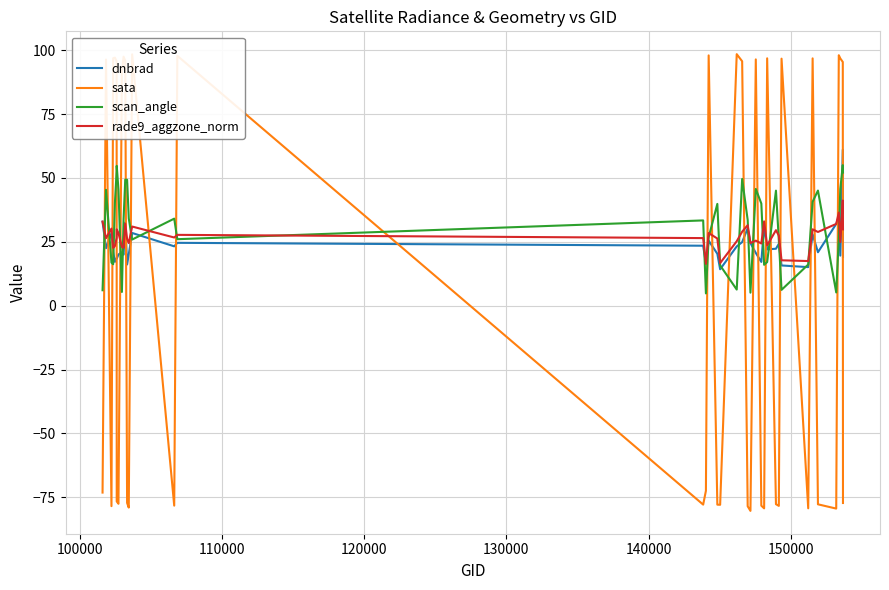

Which series ends up on top after the final intersection of rade9_aggzone_norm and sata?

rade9_aggzone_norm